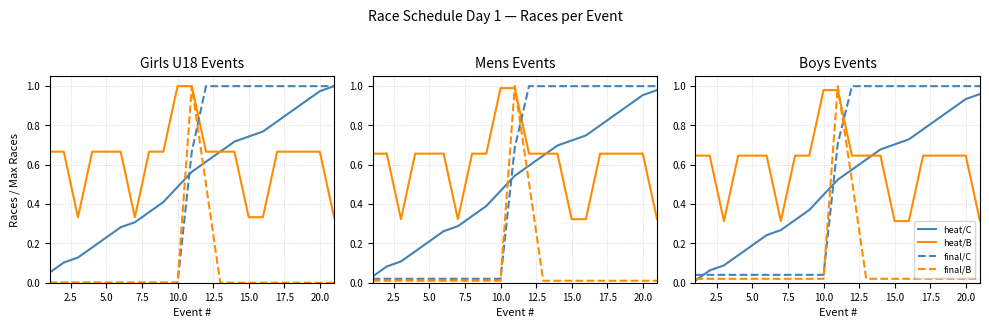

Which series has the largest range (max minus min)?

final/B